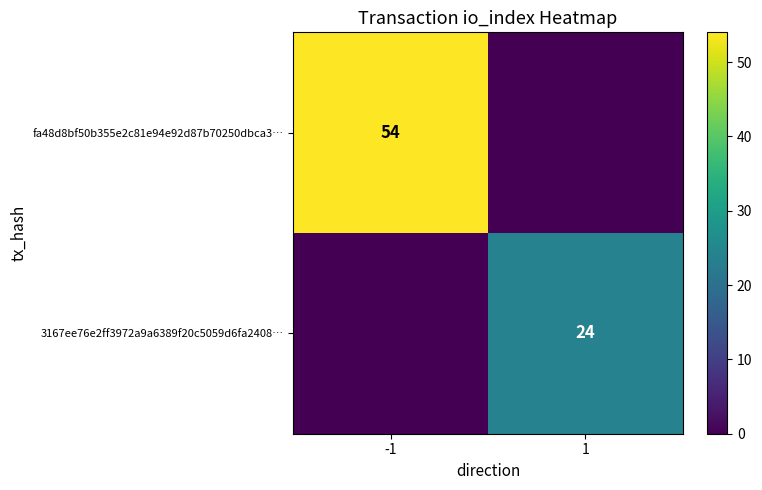

Is it true that fa48d8bf50b355e2c81e94e92d87b70250dbca3… equals 54 at -1?

True